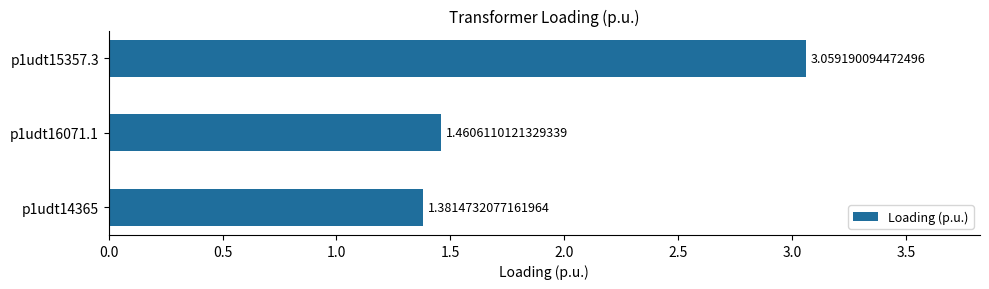

Which category has the highest value across all series?

p1udt15357.3